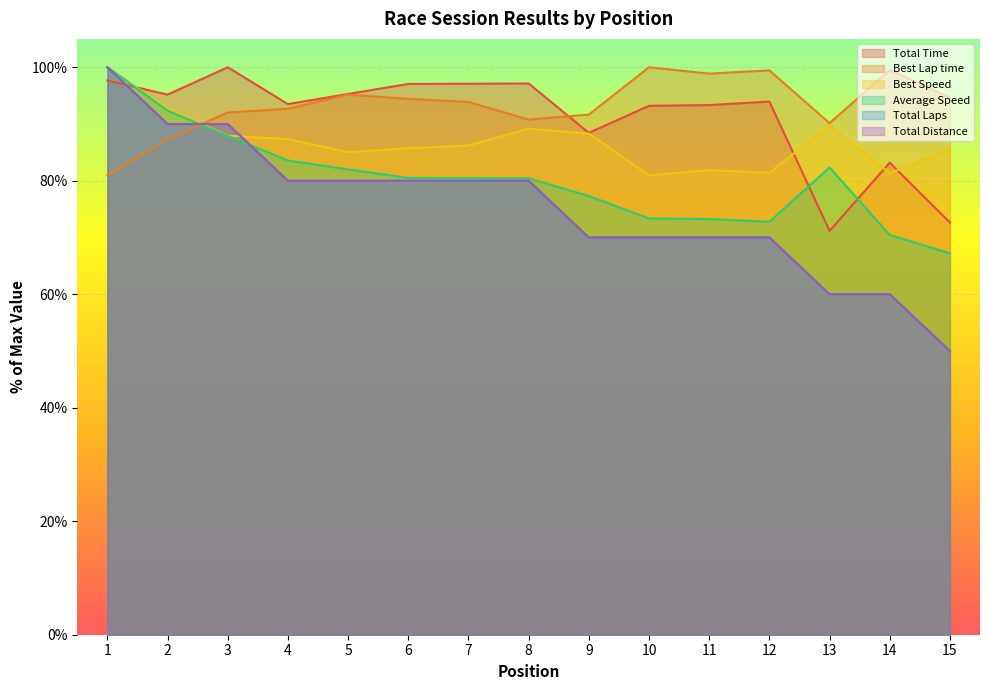

At which label does Total Distance first exceed 80?

1